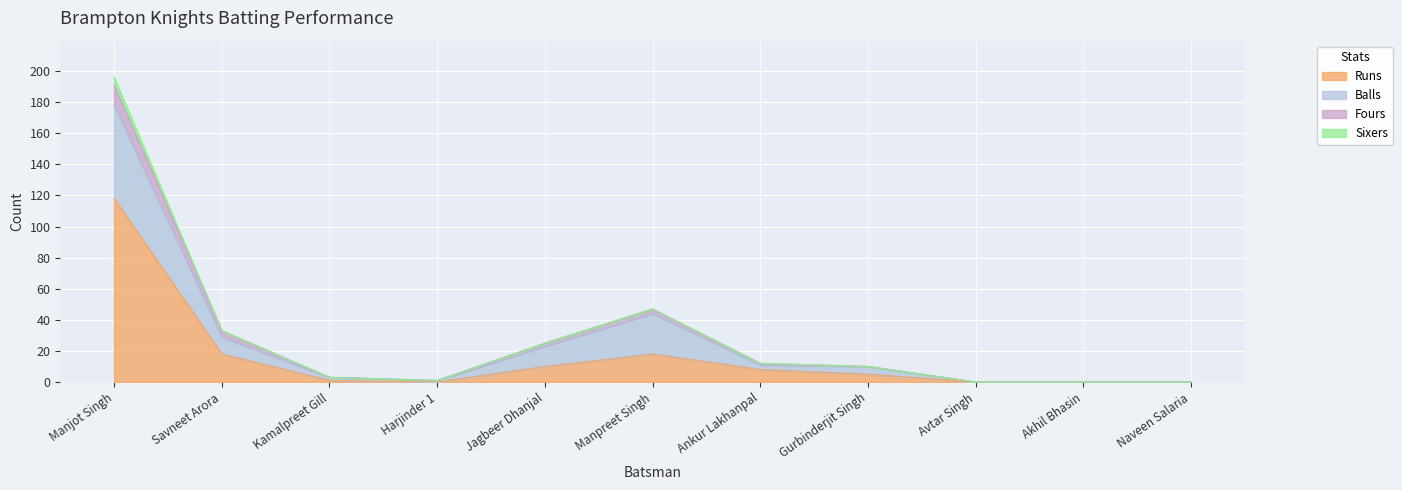

At which label does Runs reach its peak?

Manjot Singh